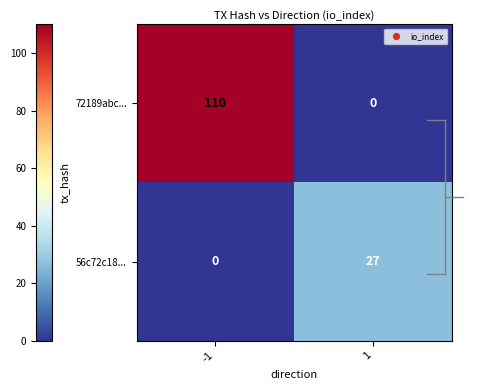

The 56c72c18... series shows 0 at -1. True or false?

True